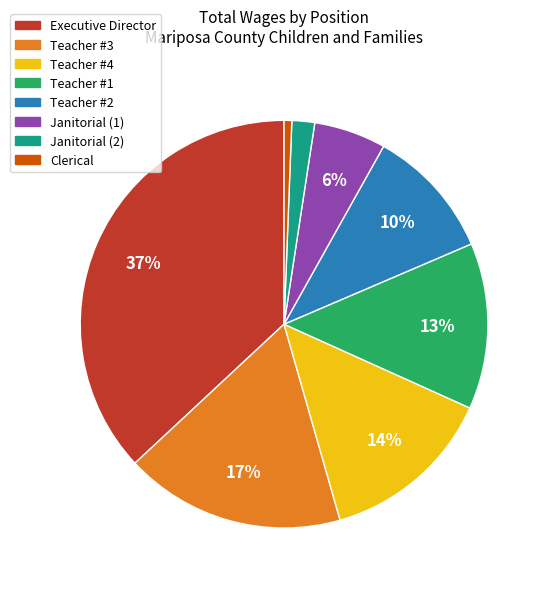

What percentage is the Executive Director slice, to the nearest percent?

37%